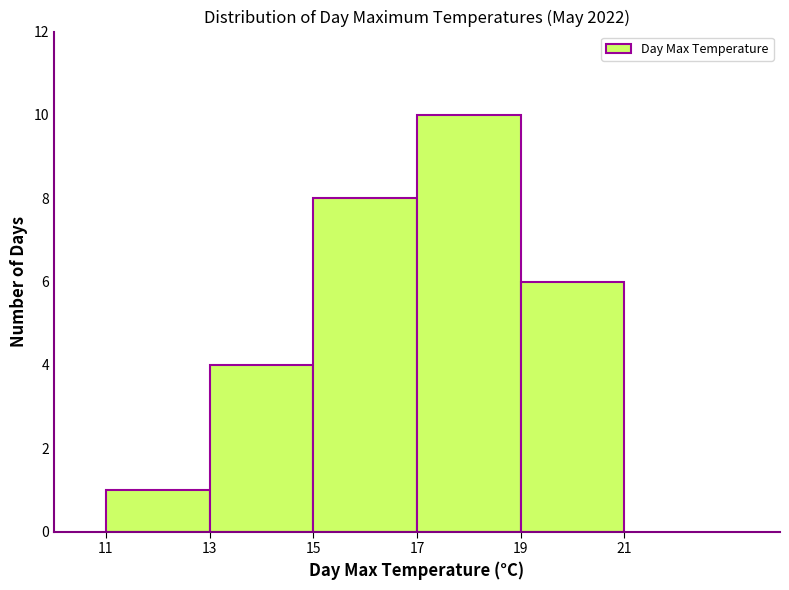

Reading left to right, list every bar in this chart as the range it spans on the x-axis followed by its height. The values are not printed on the chart, so give them approximately, as read against the axis.

11 to 13: 1
13 to 15: 4
15 to 17: 8
17 to 19: 10
19 to 21: 6